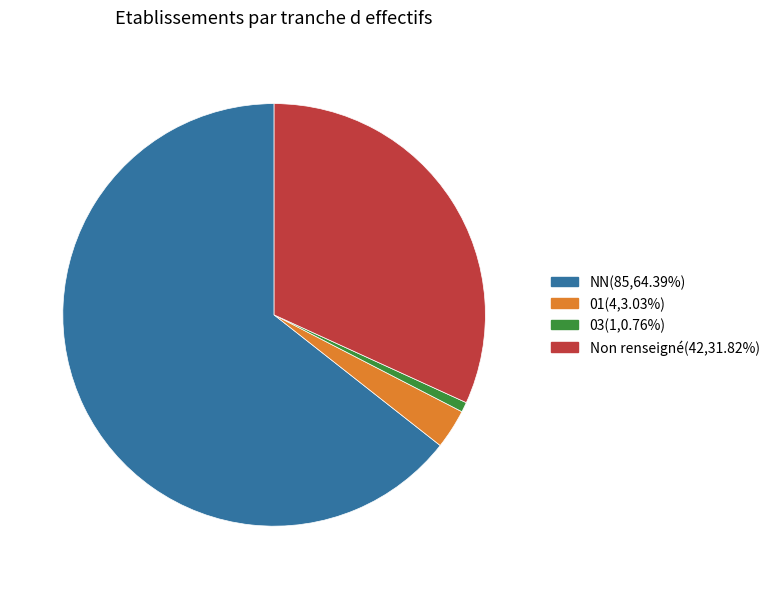

Is there any slice that represents more than half of the pie?

Yes